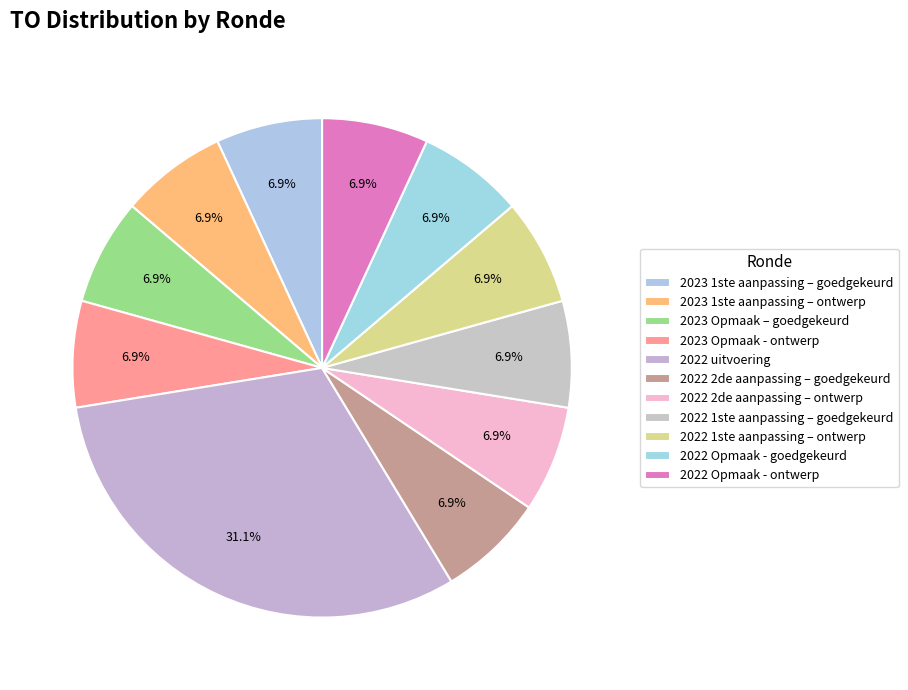

How many slices are in this pie chart?

11